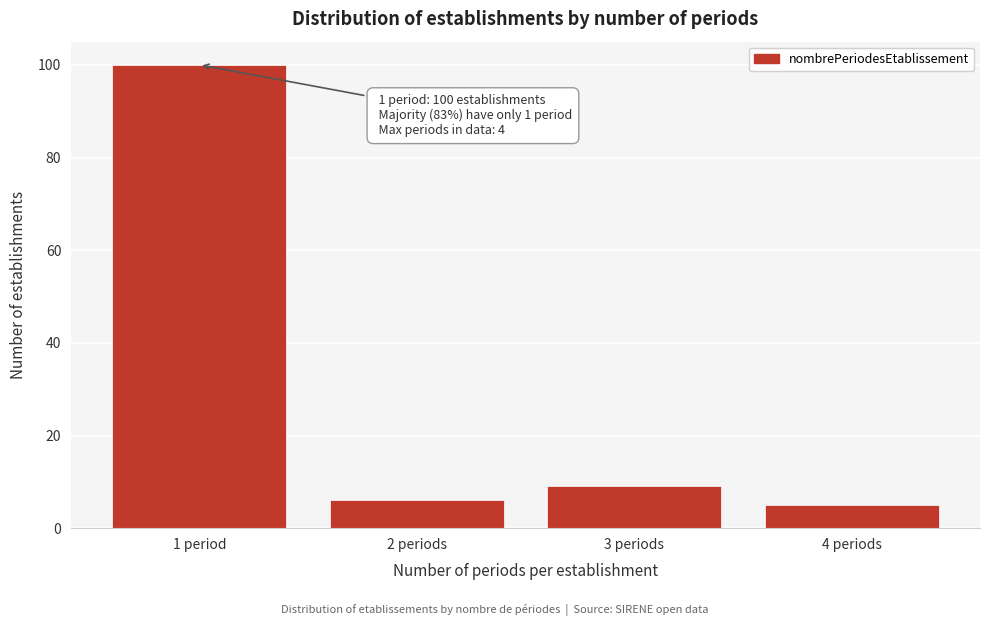

Reading right to left, what are all the values shown in this chart?

4 periods=5	3 periods=9	2 periods=6	1 period=100